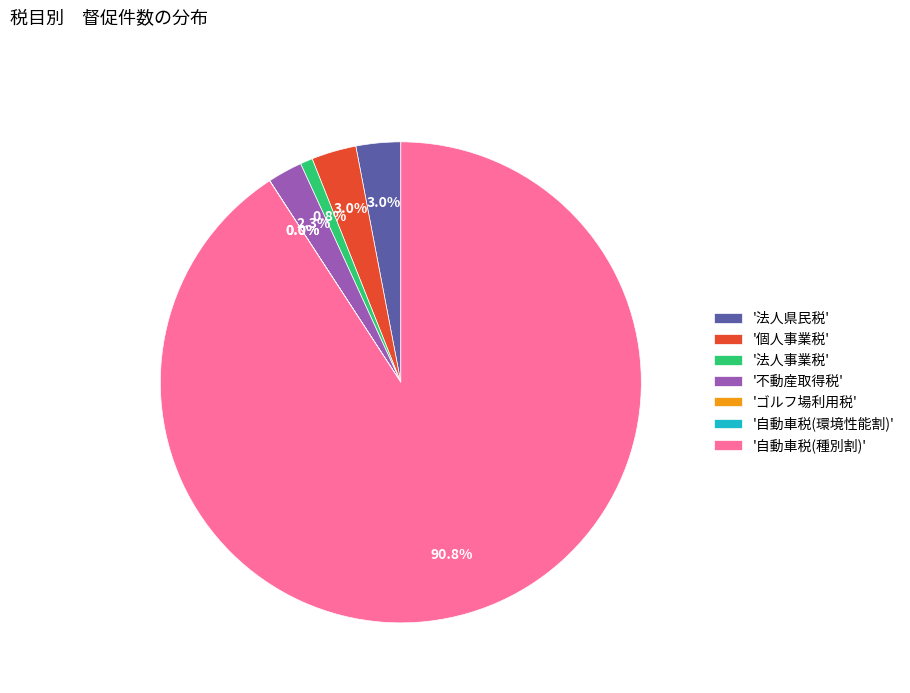

Which slice represents more than half of the pie?

'自動車税(種別割)'